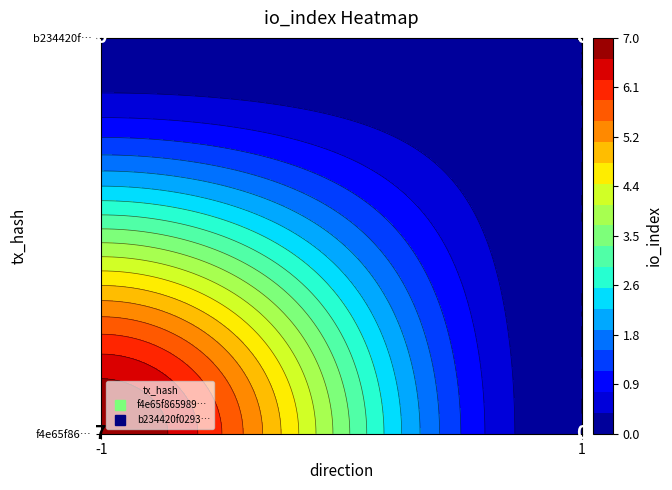

Reading right to left, extract all data points from this chart.

f4e65f865989ed658f716d6b8bdde8c5e387074: 1=0	-1=7
b234420f0293bb4faf88ca18e479c4e8b7207ed: 1=0	-1=0